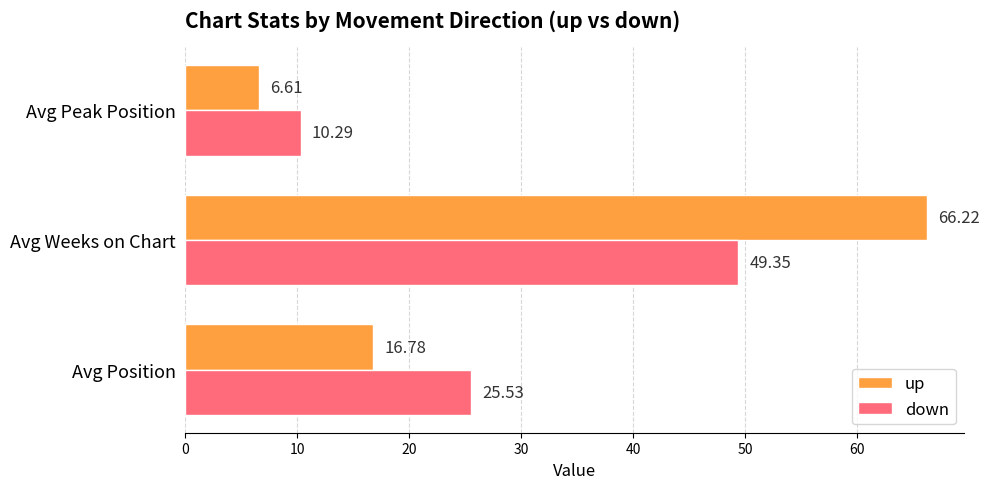

What is the difference between the second highest and minimum values in the down series?

15.2